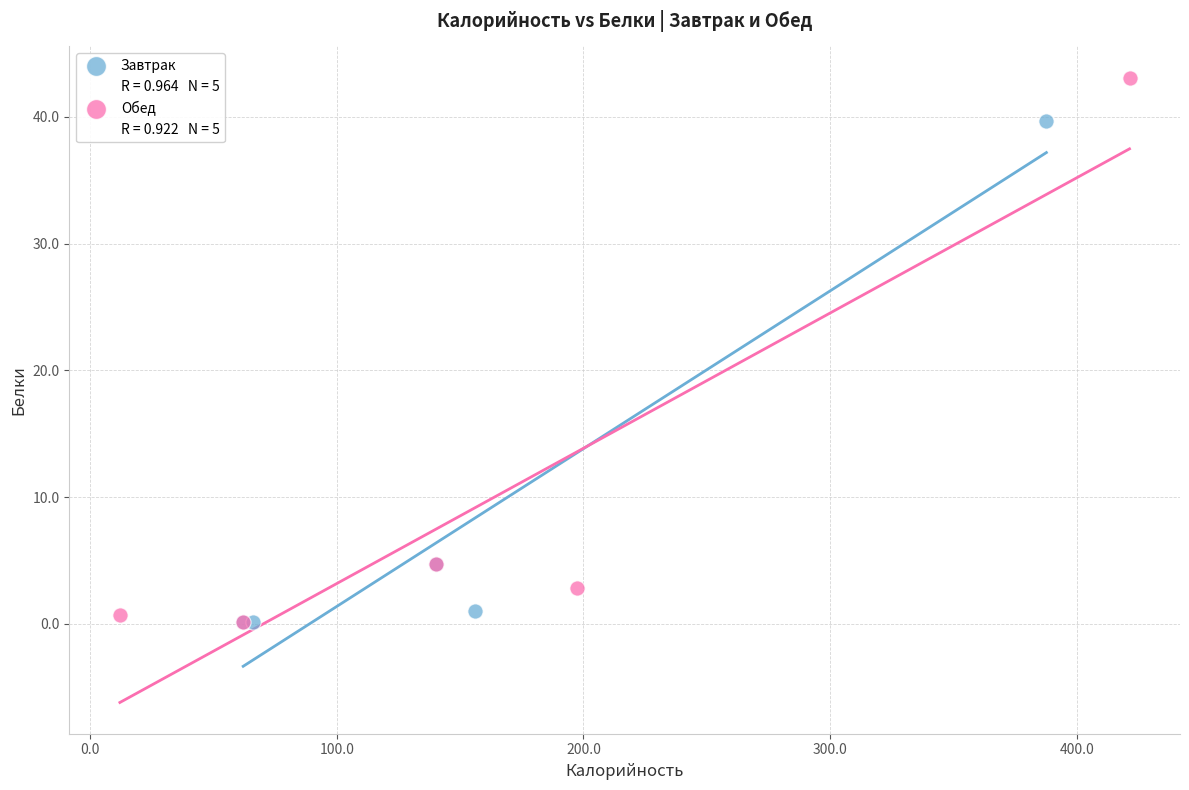

Which series has the largest Y range (max minus min)?

Обед